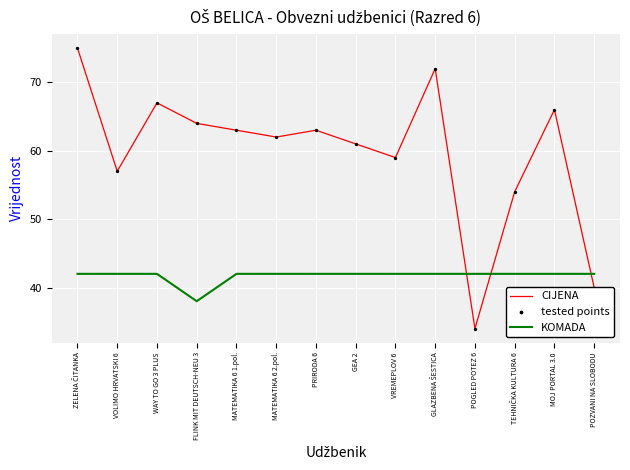

Which series has the widest spread of values?

CIJENA